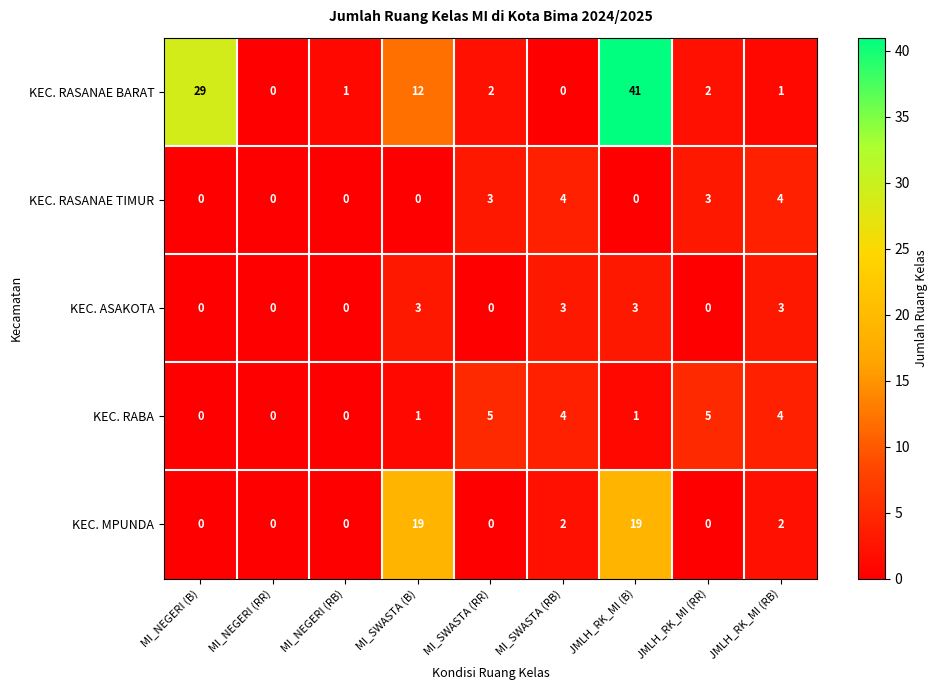

Which category has the highest value across all series?

JMLH_RK_MI (B)